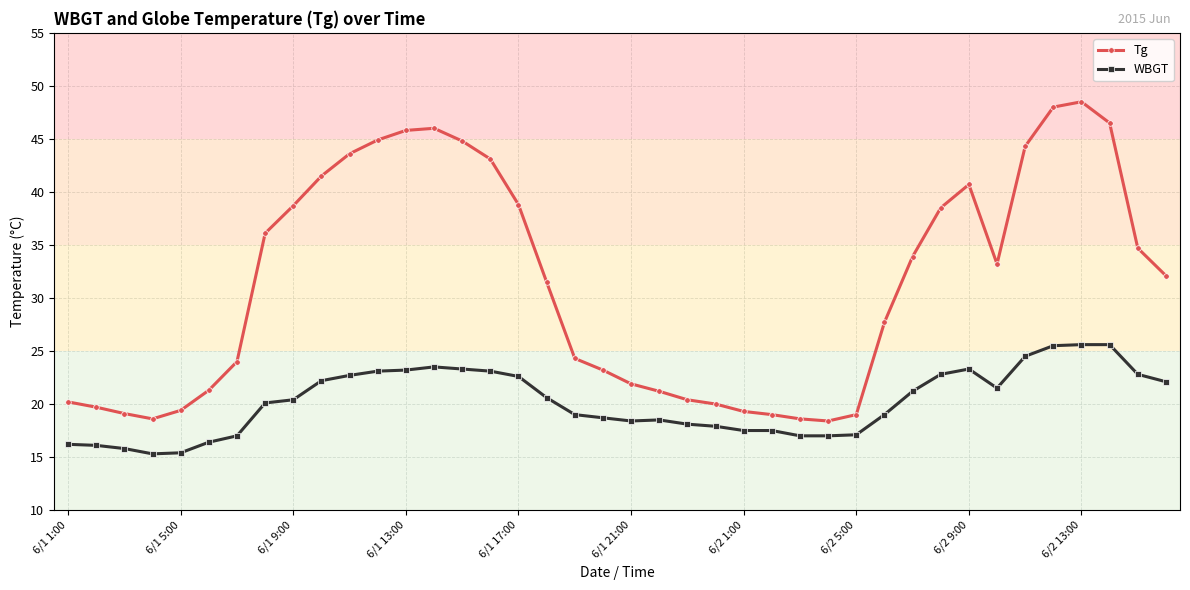

What is the value of the Tg point at the 20th from the left?

23.2